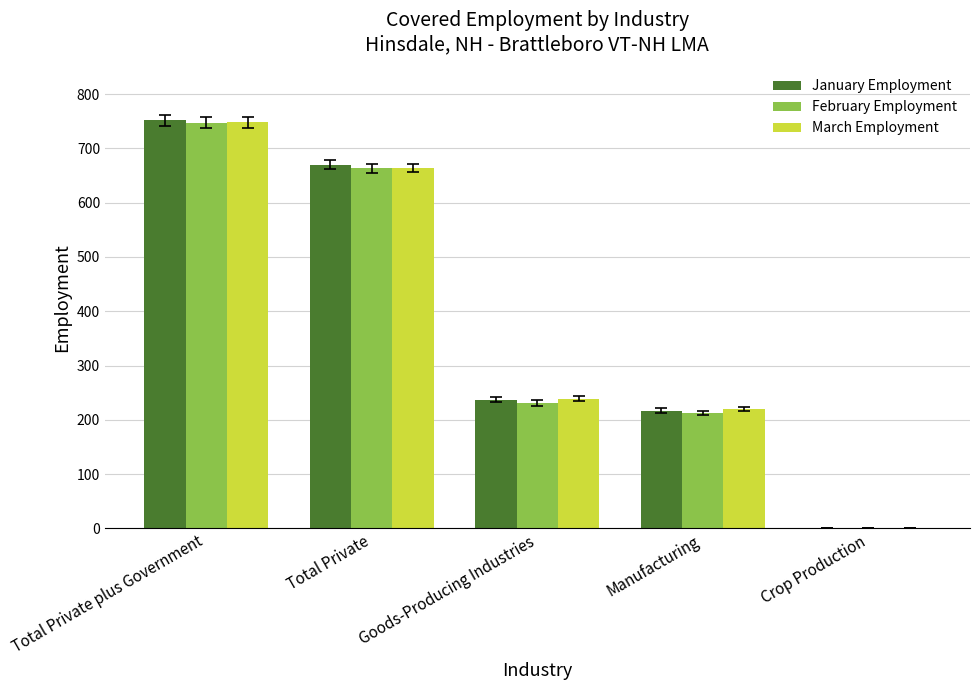

True or false: February Employment has a value of 213 at Manufacturing.

True